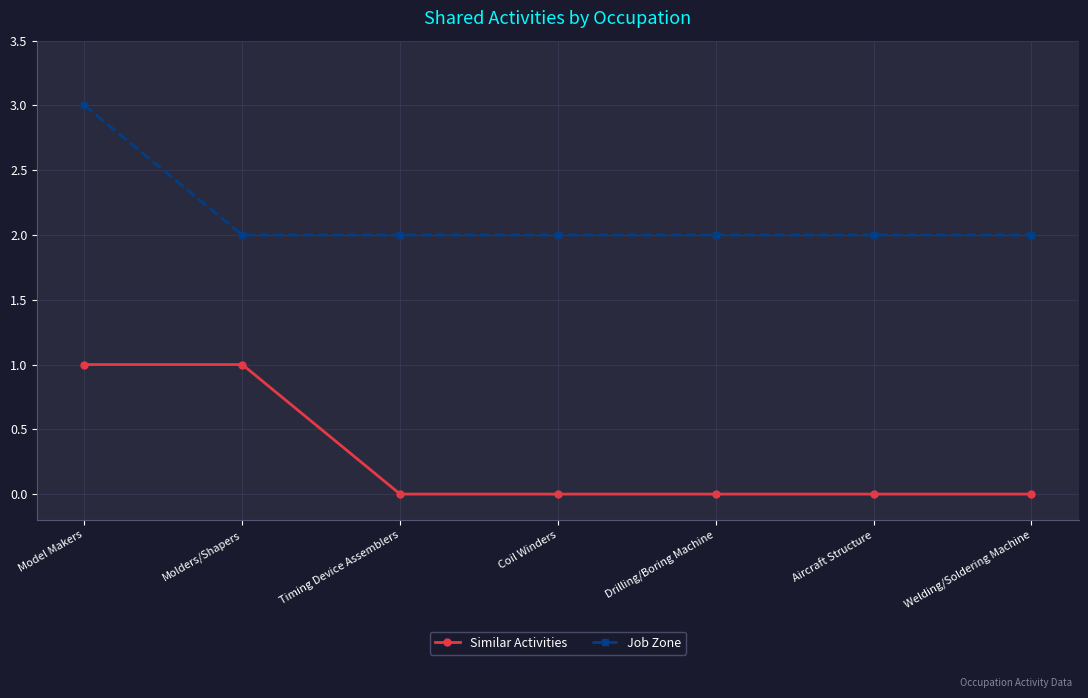

True or false: Job Zone and Similar Activities intersect in this chart.

False